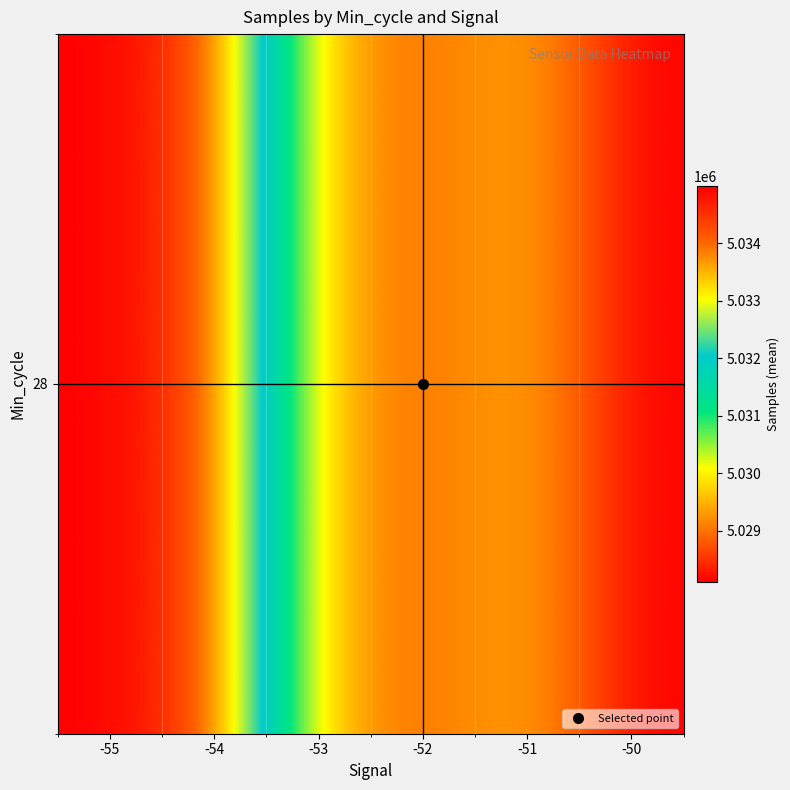

What is the sum of all values?

30185343.6